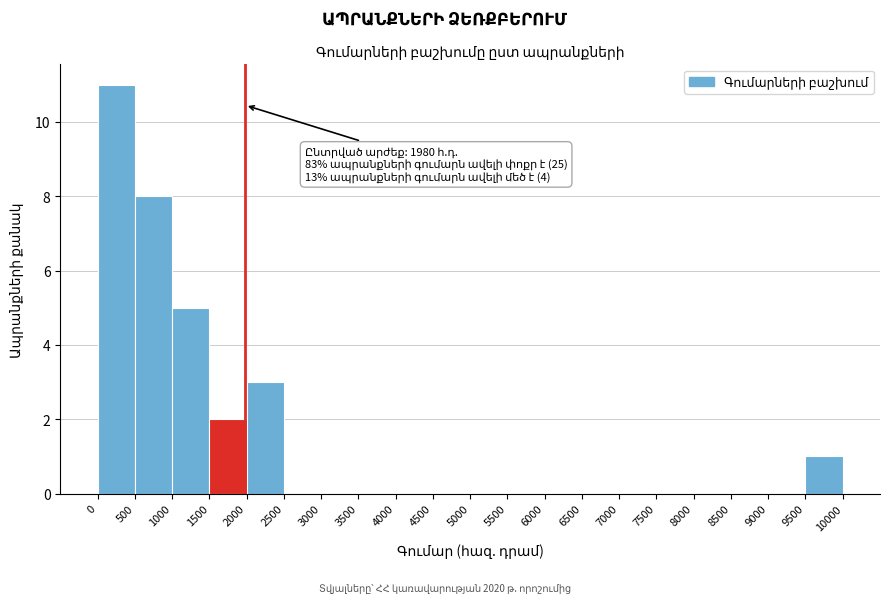

Over which range of the x-axis is the bar tallest?

0 to 500